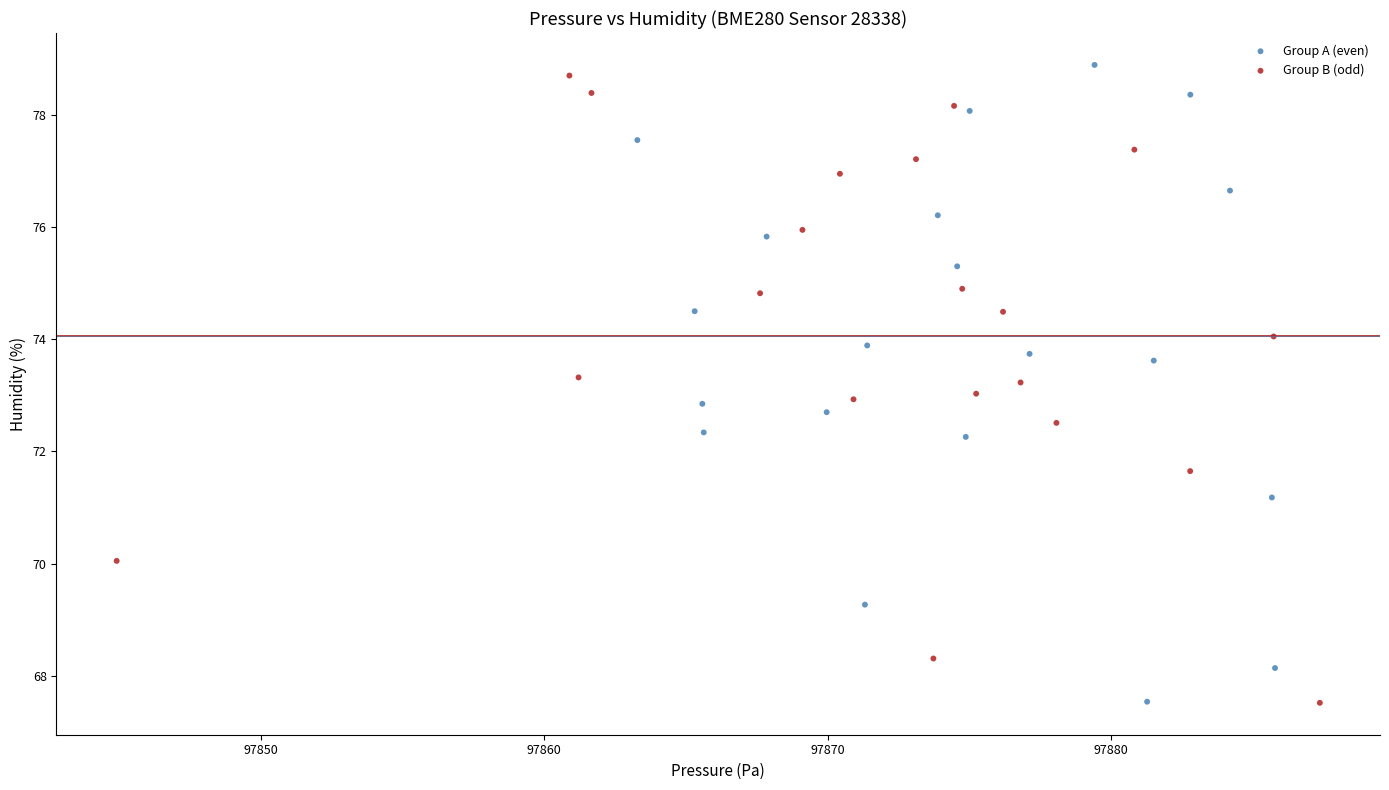

What are all the series names shown in the legend?

Group A (even), Group B (odd)